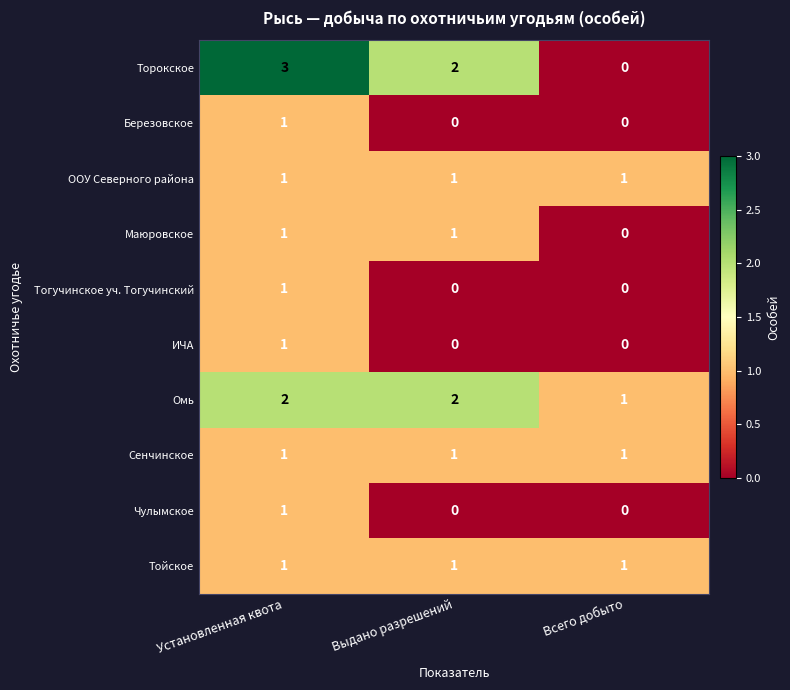

What is the total value across all series at Установленная квота?

13